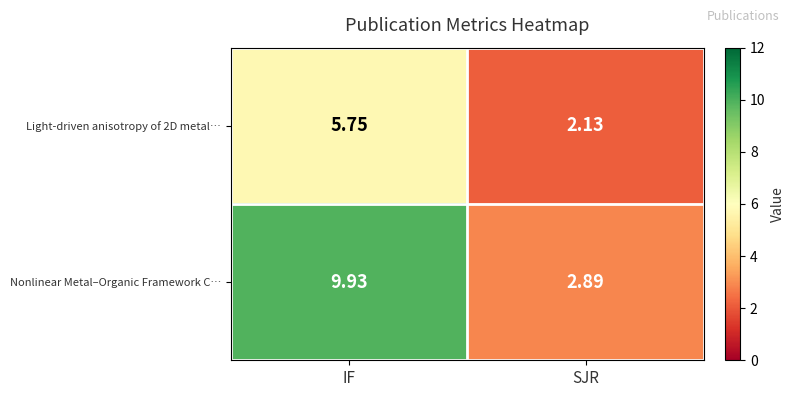

Which series has the largest total across all categories?

Nonlinear Metal–Organic Framework C…